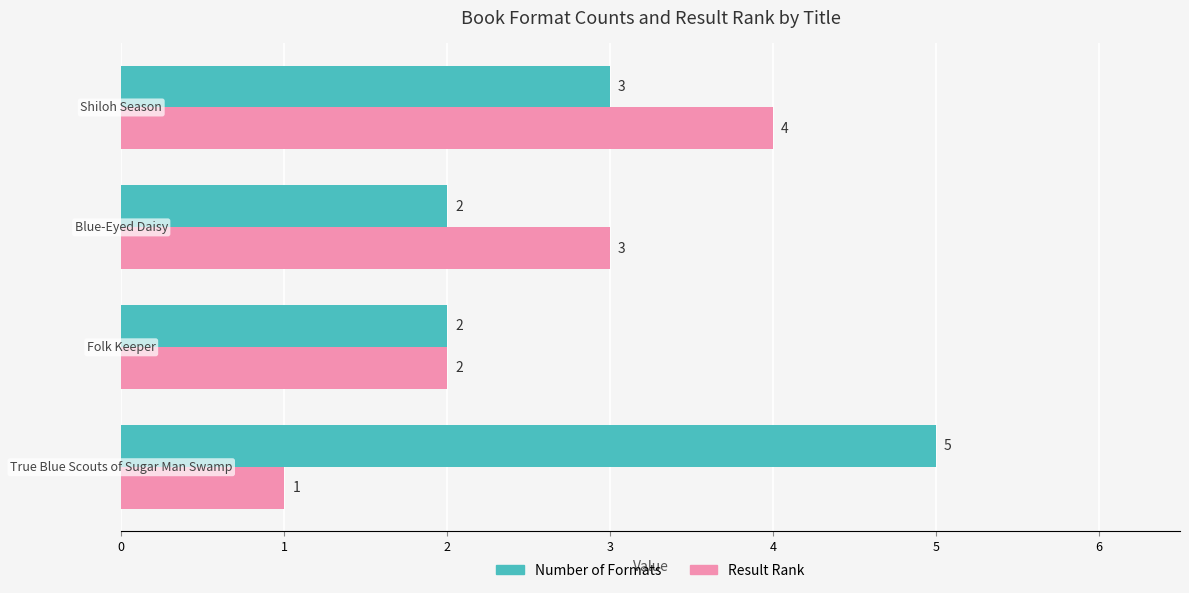

Rank the series by their maximum value, from highest to lowest.

Number of Formats, Result Rank